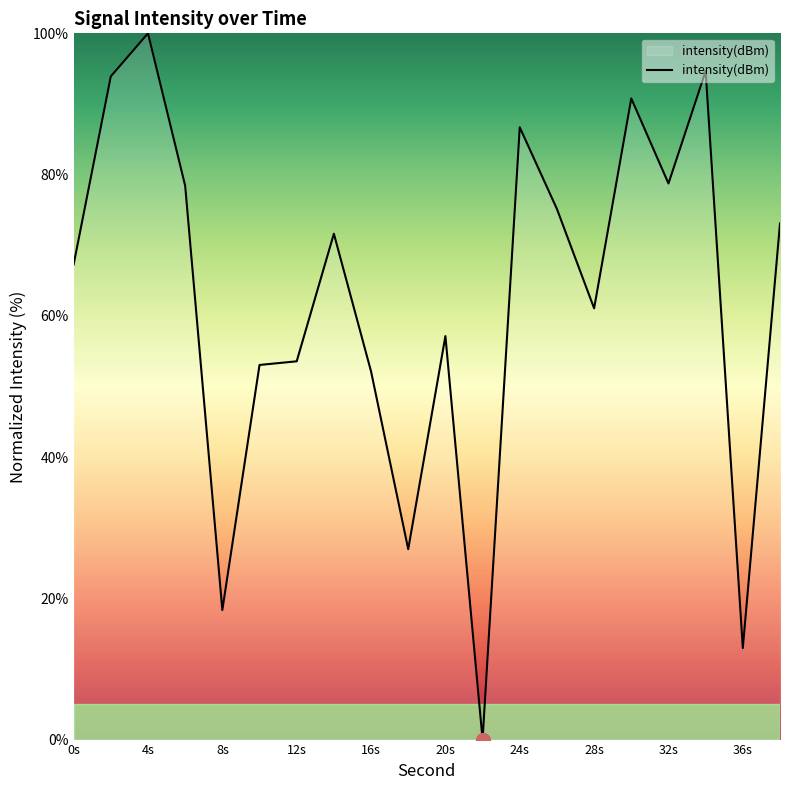

What is the difference between the maximum and minimum values?

100.0